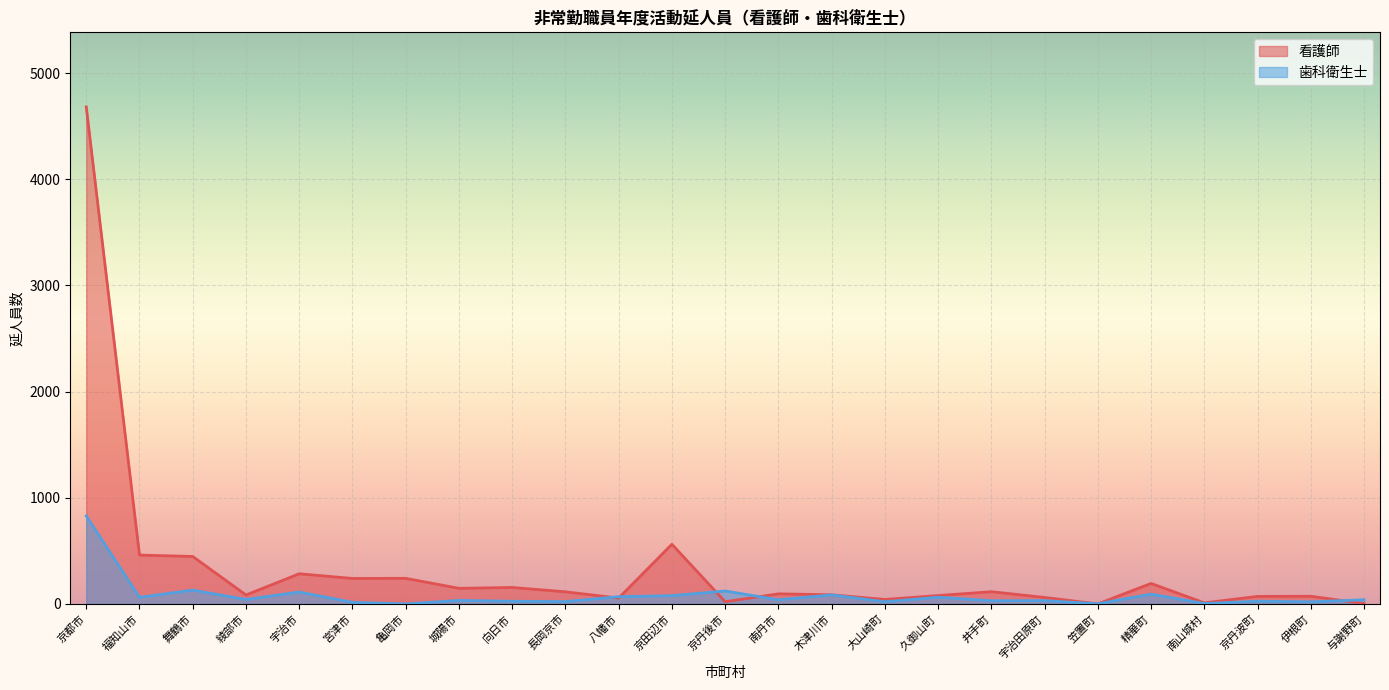

True or false: 歯科衛生士 has a value of 16 at 八幡市.

False